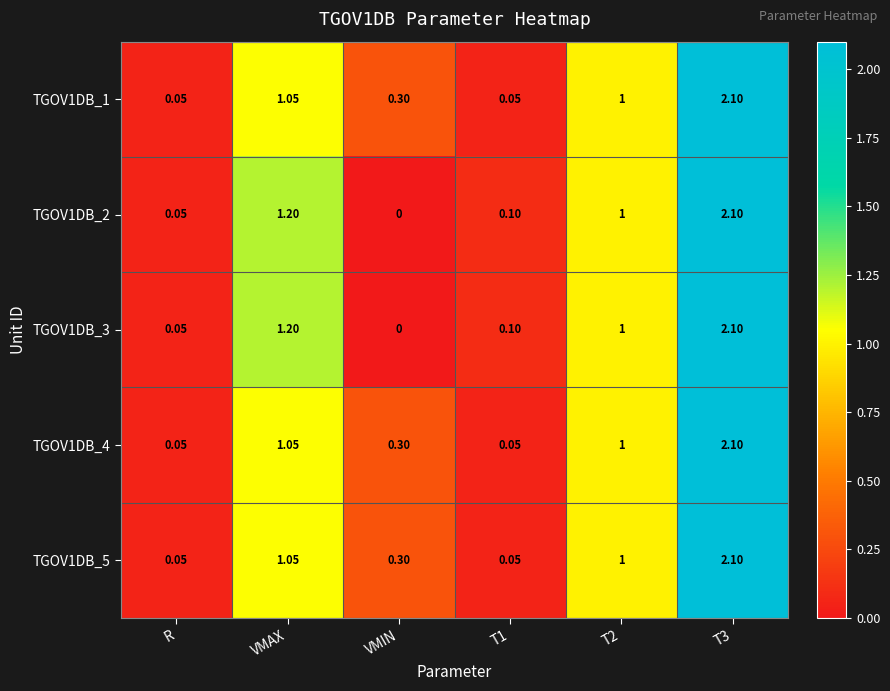

At which label does TGOV1DB_2 reach its minimum?

VMIN